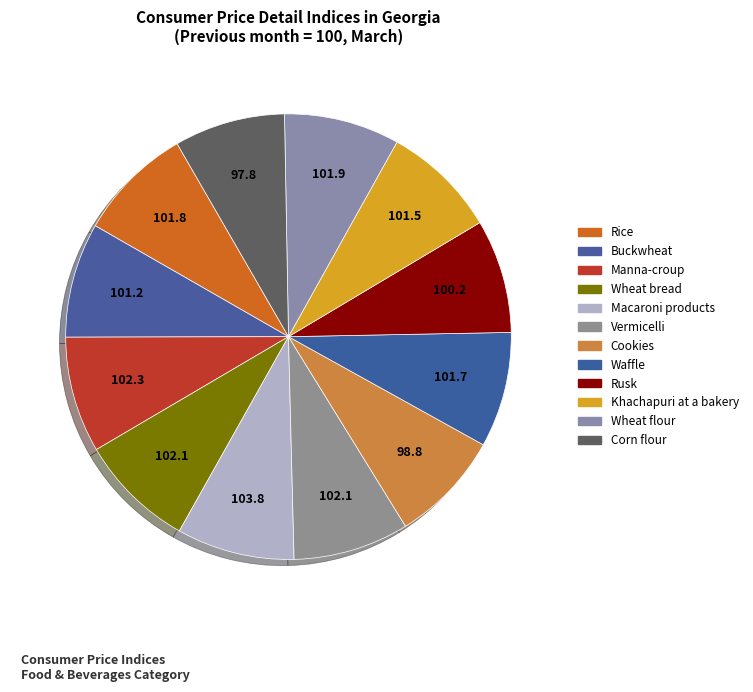

Rank the categories by value from lowest to highest.

Corn flour, Cookies, Rusk, Buckwheat, Khachapuri at a bakery, Waffle, Rice, Wheat flour, Wheat bread, Vermicelli, Manna-croup, Macaroni products